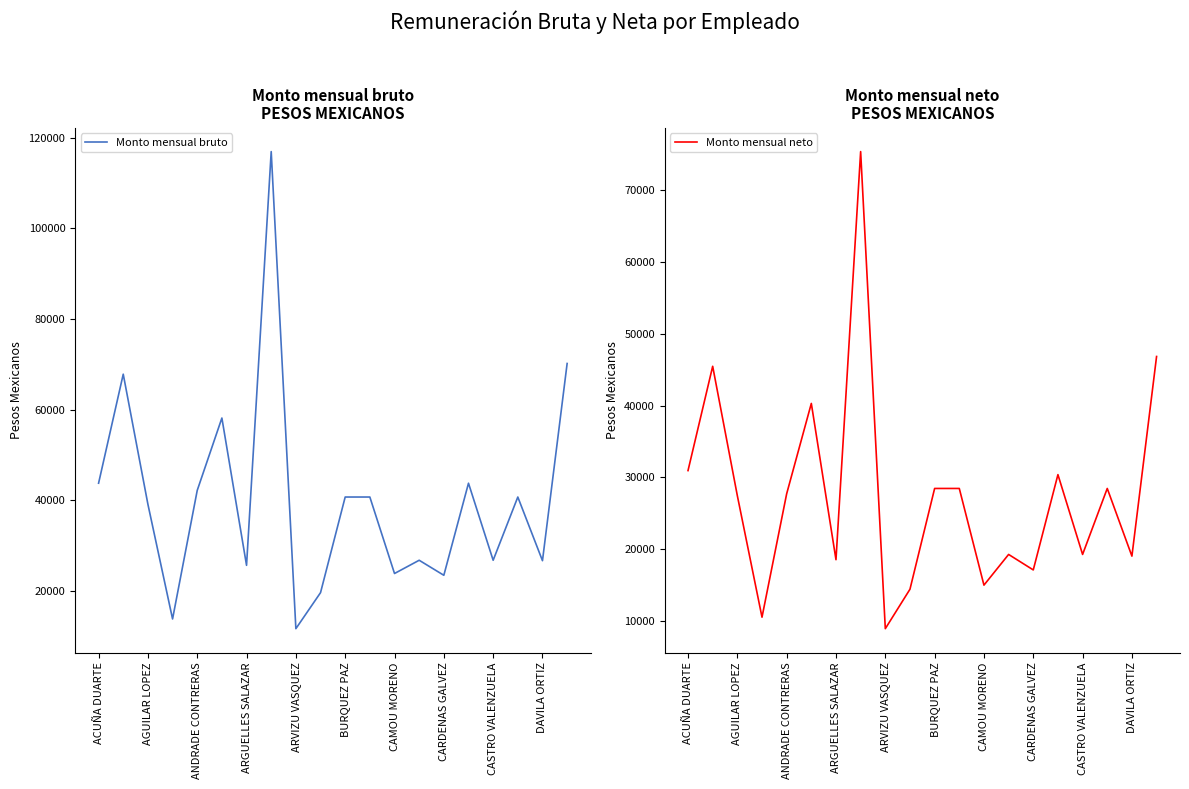

How many lines are shown in the chart?

2